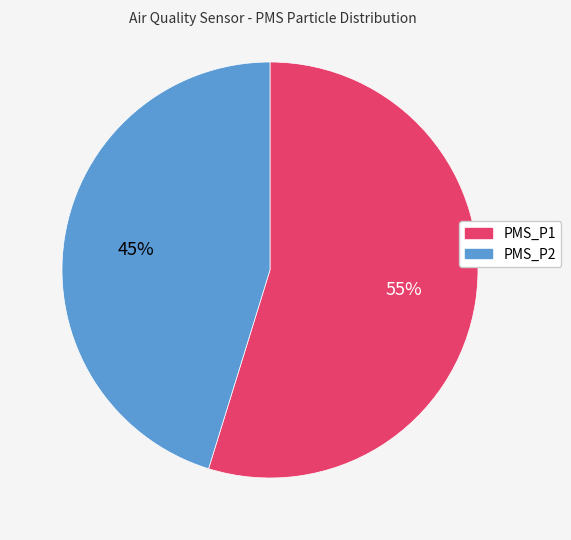

To the nearest percent, what is the average slice percentage?

50%